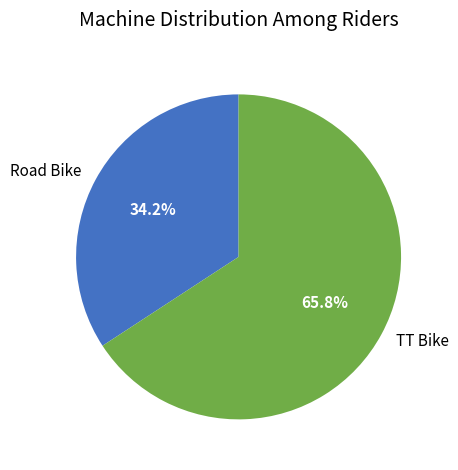

Is it true that Road Bike is 42% of the pie?

False